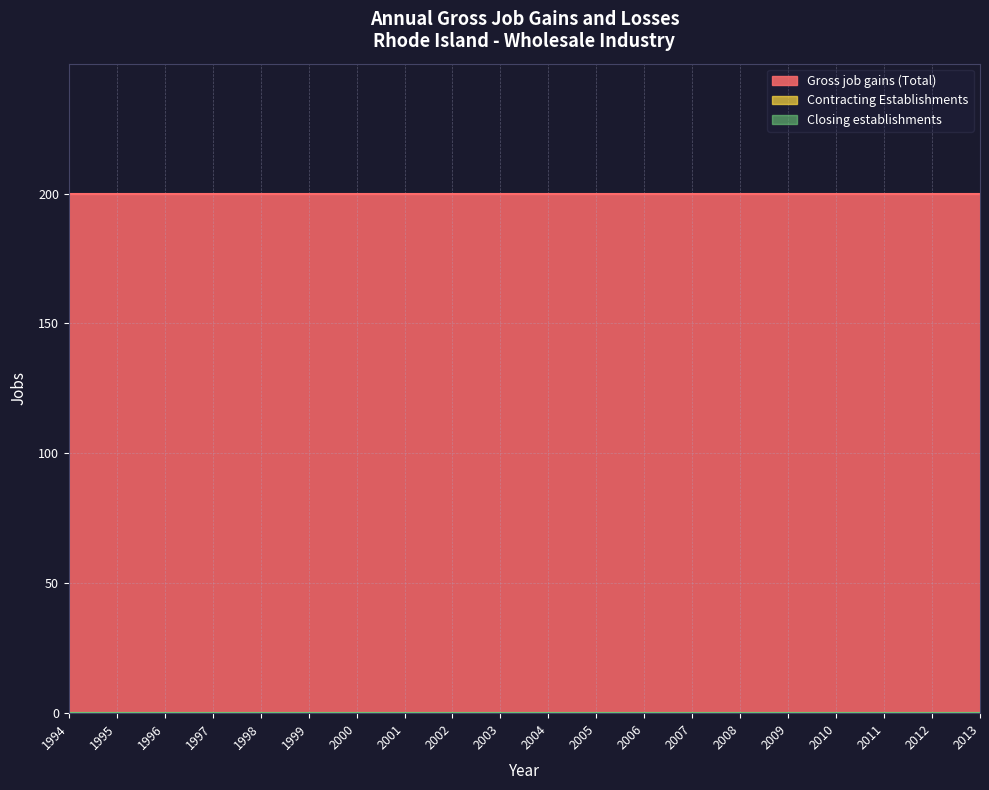

Reading left to right, what are all the values shown in this chart?

Gross job gains (Total): 200	200	200	200	200	200	200	200	200	200	200	200	200	200	200	200	200	200	200	200
Contracting Establishments: 0	0	0	0	0	0	0	0	0	0	0	0	0	0	0	0	0	0	0	0
Closing establishments: 0	0	0	0	0	0	0	0	0	0	0	0	0	0	0	0	0	0	0	0